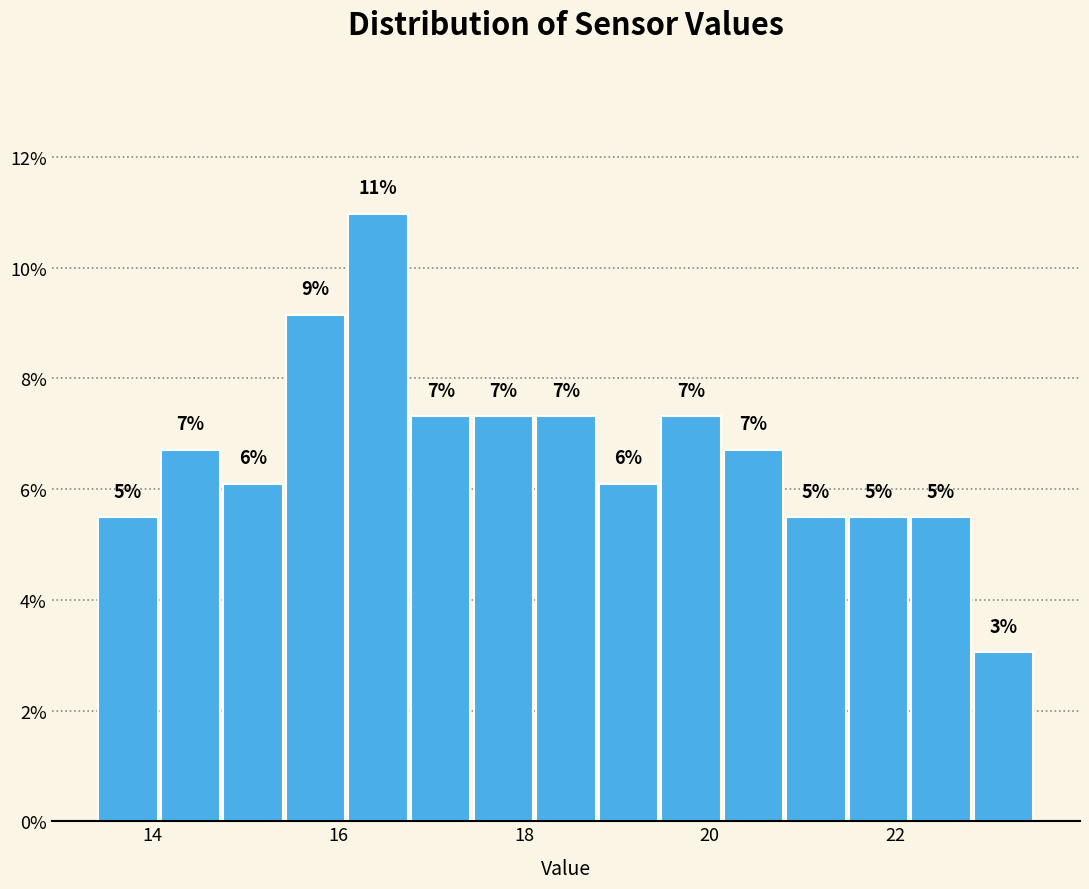

Read against the x-axis, roughly where is the centre of the tallest bar?

16.4